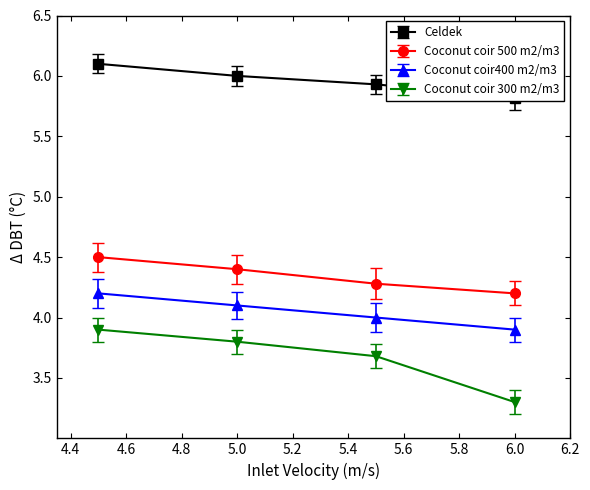

The Coconut coir 300 m2/m3 series shows 3.8 at 5.0. True or false?

True